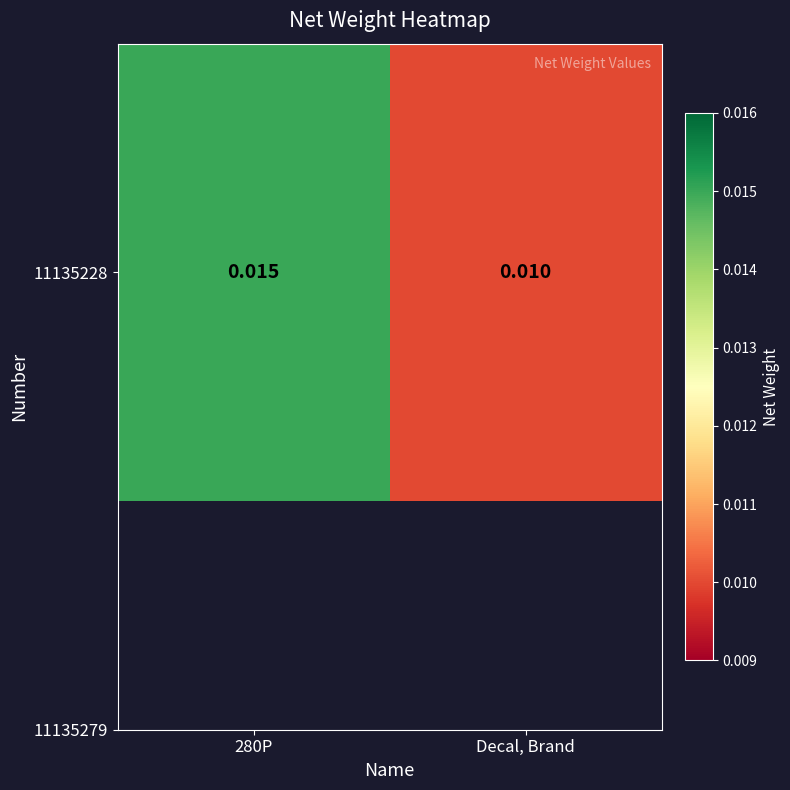

Is it true that the value at 280P is 0.0?

False